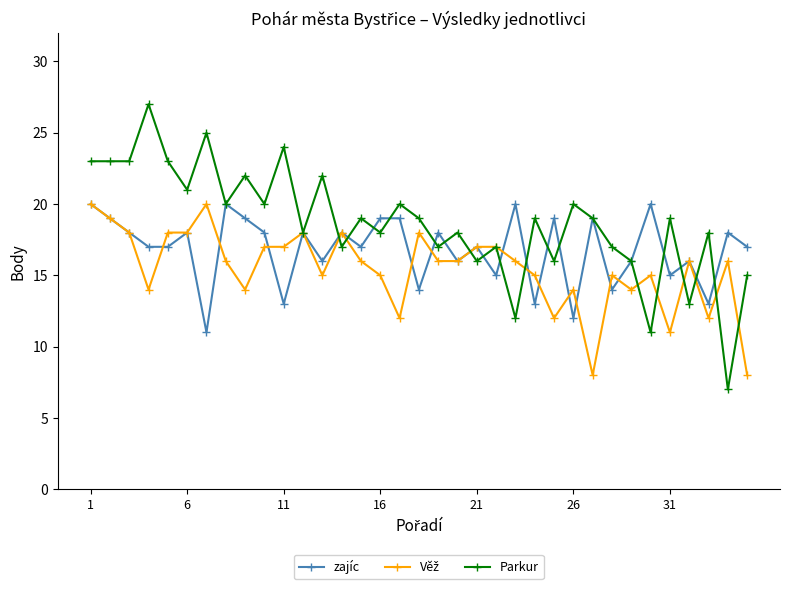

True or false: Parkur has more than 2 interior local peaks.

True